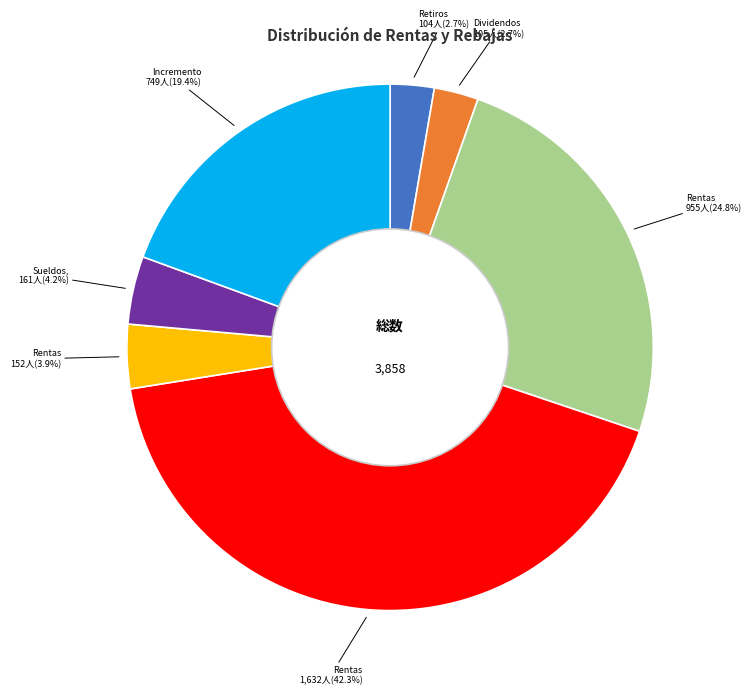

To the nearest percent, what is the average slice percentage?

14%